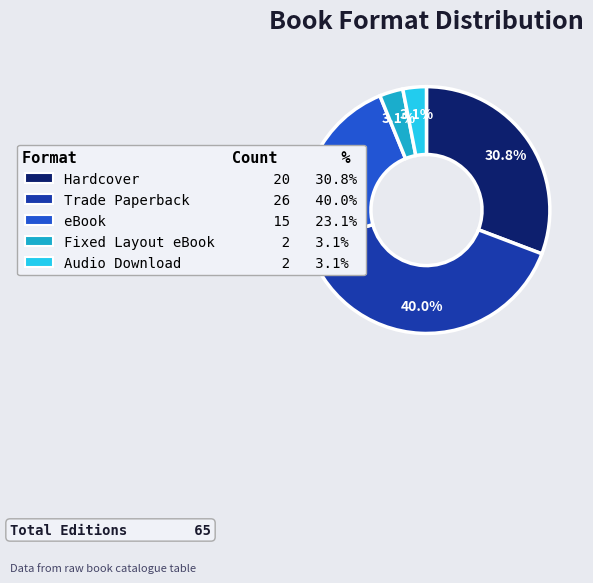

Is there any slice that represents more than half of the pie?

No